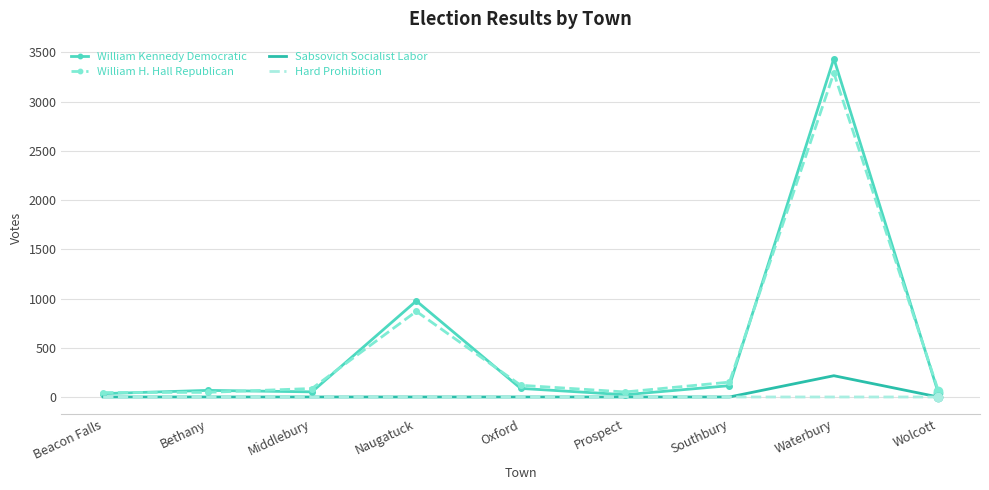

True or false: William H. Hall Republican and Hard Prohibition intersect in this chart.

False